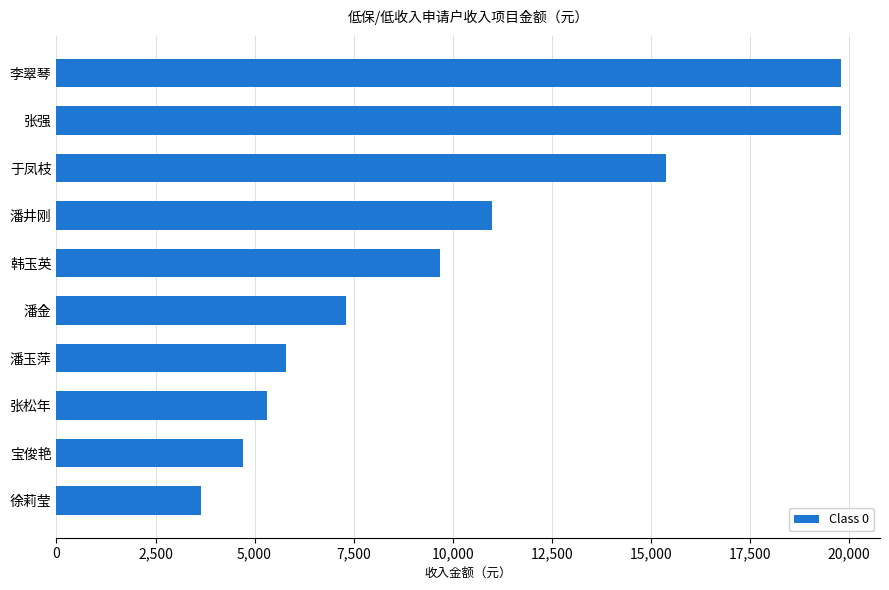

Where is the data nearest to the value 11726?

潘井刚